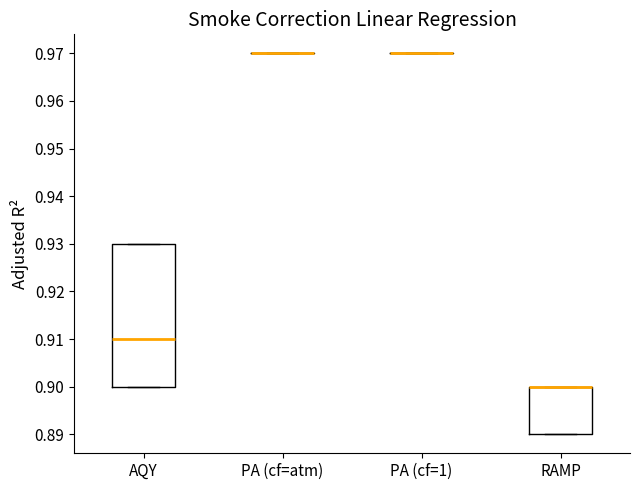

Reading left to right, transcribe this box plot: for each box, give where its median line is, the range the box spans, and where its two whiskers end, as read against the y-axis. The values are not printed on the chart, so give them approximately, as read against the axis.

AQY: median 0.91, box 0.90 to 0.93, whiskers 0.90 to 0.93
PA (cf=atm): box collapsed to a line at 0.97, whiskers 0.97 to 0.97
PA (cf=1): box collapsed to a line at 0.97, whiskers 0.97 to 0.97
RAMP: median 0.90 (drawn on the box's upper edge), box 0.89 to 0.90, whiskers 0.89 to 0.90